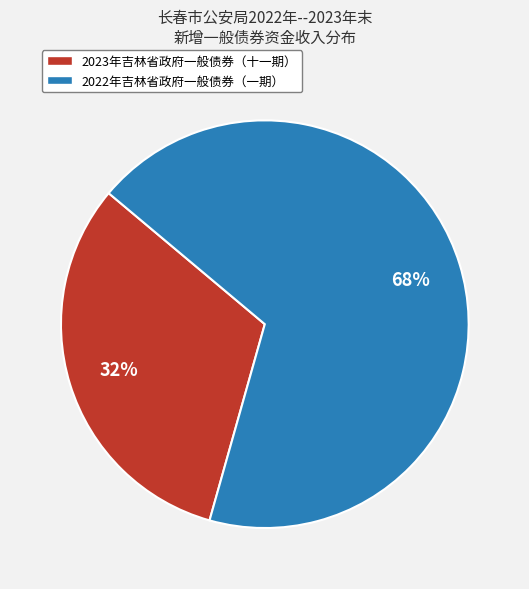

The 2022年吉林省政府一般债券（一期） slice represents 60% of the pie. True or false?

False